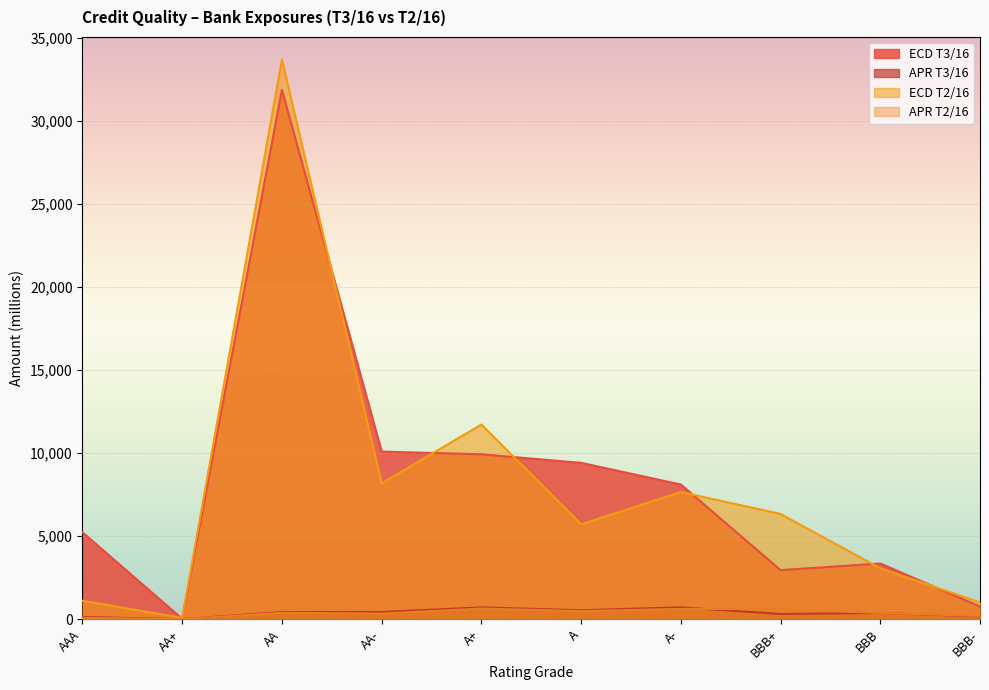

Which label corresponds to the largest value in the chart?

AA